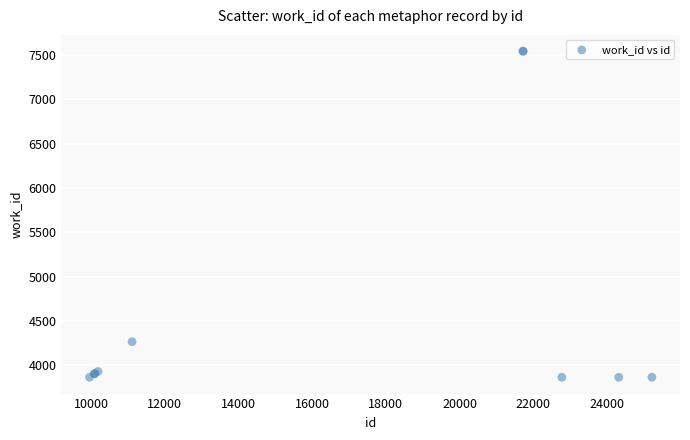

What Y value in the scatter plot is closest to 5704?

4267